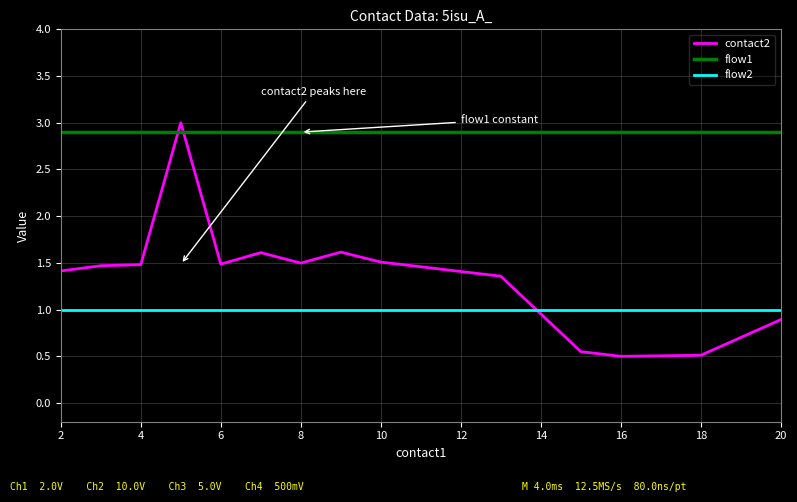

What are all the series names shown in the legend?

contact2, flow1, flow2